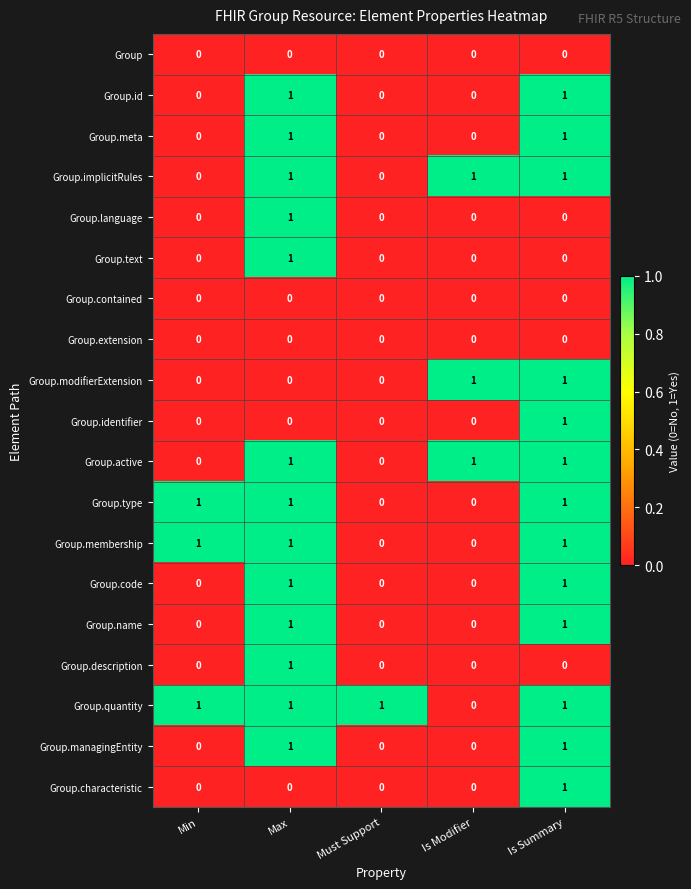

What is the sum of all Group.implicitRules values?

3